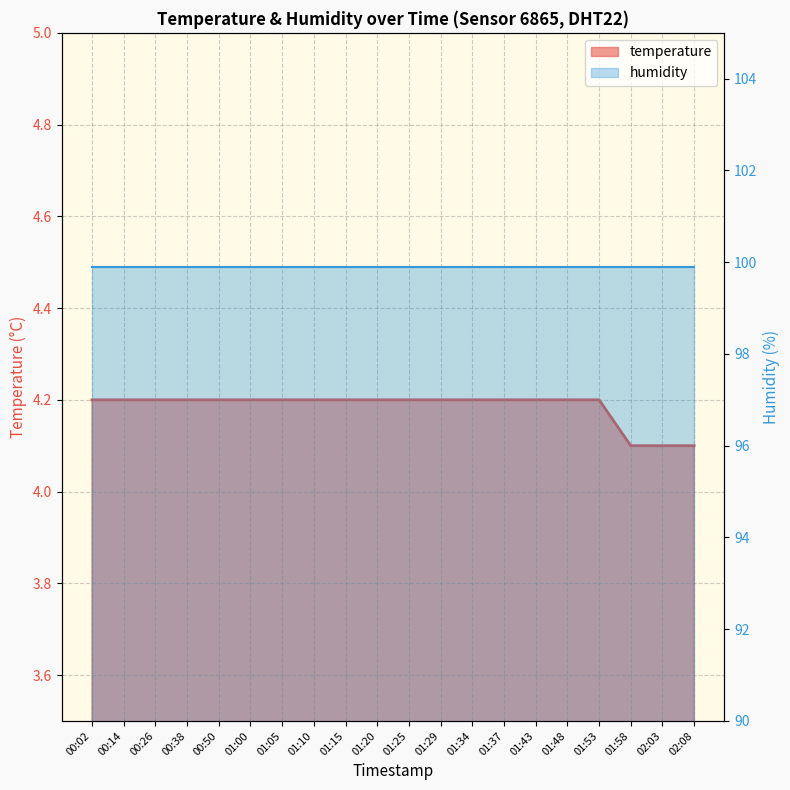

Is it true that the value at 00:14 is 7.0?

False